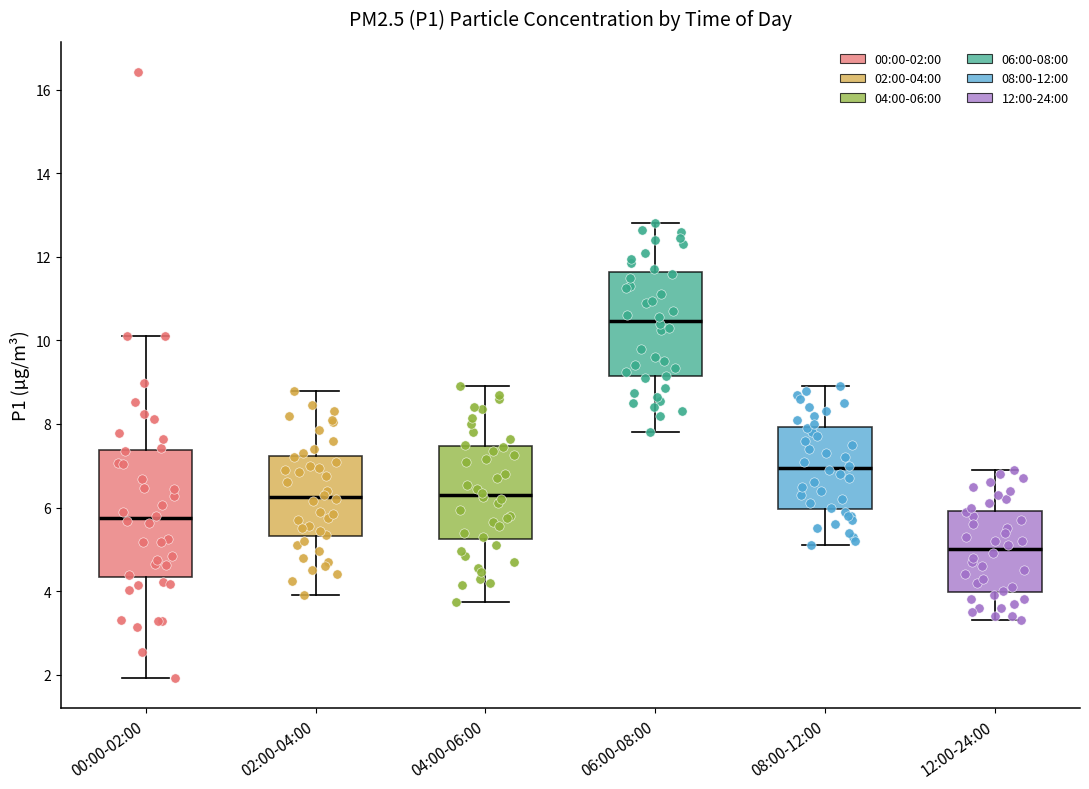

Reading left to right, read every box against the y-axis: the position of its median line, the range the box covers, and the ends of its whiskers. The values are not printed on the chart, so give them approximately, as read against the axis.

00:00-02:00: median 5.8, box 4.4 to 7.4, whiskers 2.0 to 10.2
02:00-04:00: median 6.2, box 5.4 to 7.2, whiskers 4.0 to 8.8
04:00-06:00: median 6.4, box 5.2 to 7.4, whiskers 3.8 to 9.0
06:00-08:00: median 10.4, box 9.2 to 11.6, whiskers 7.8 to 12.8
08:00-12:00: median 7.0, box 6.0 to 8.0, whiskers 5.2 to 9.0
12:00-24:00: median 5.0, box 4.0 to 6.0, whiskers 3.4 to 7.0